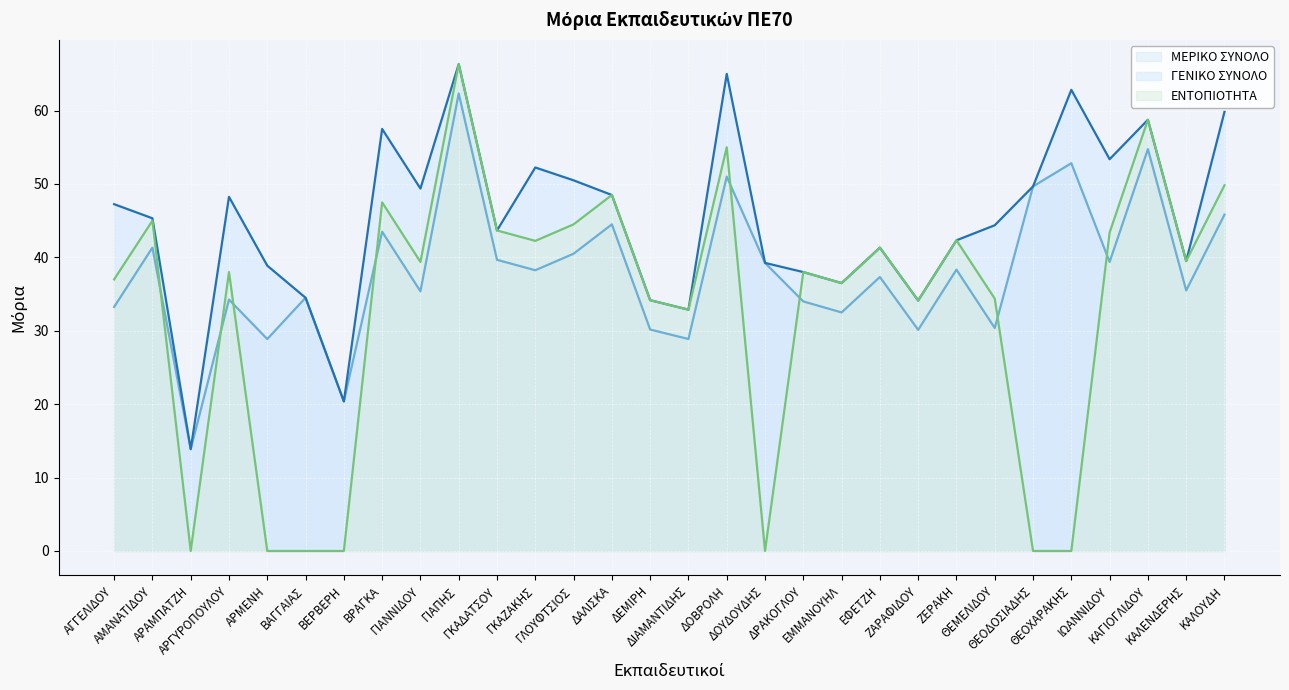

At which category does ΓΕΝΙΚΟ ΣΥΝΟΛΟ reach its first local peak?

ΑΡΓΥΡΟΠΟΥΛΟΥ